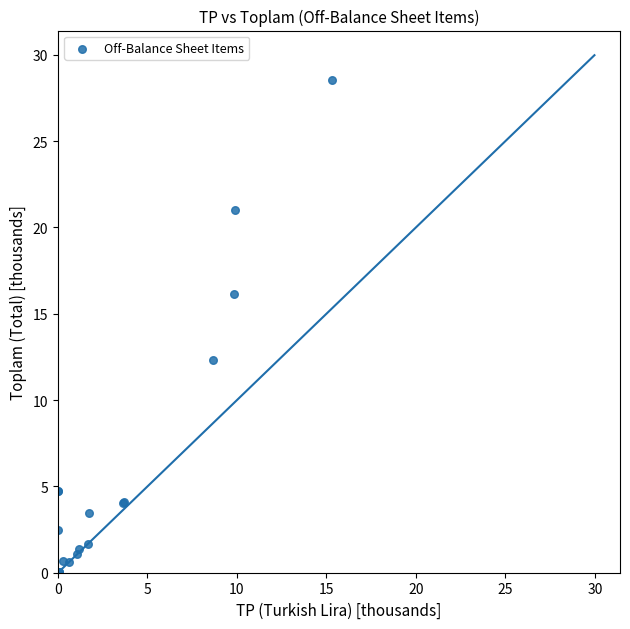

What Y value in the scatter plot is closest to 14?

12.3